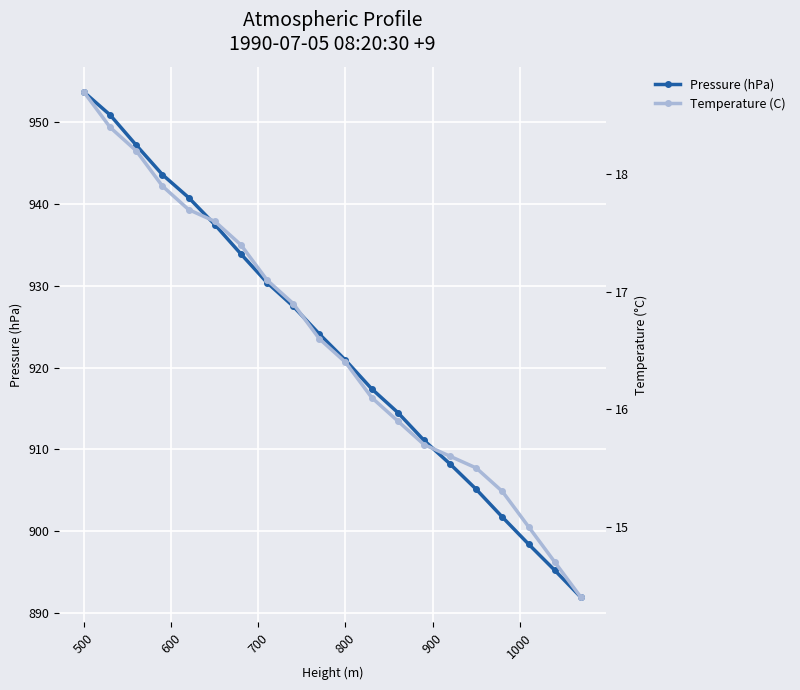

What are all the series names shown in the legend?

Pressure (hPa), Temperature (C)